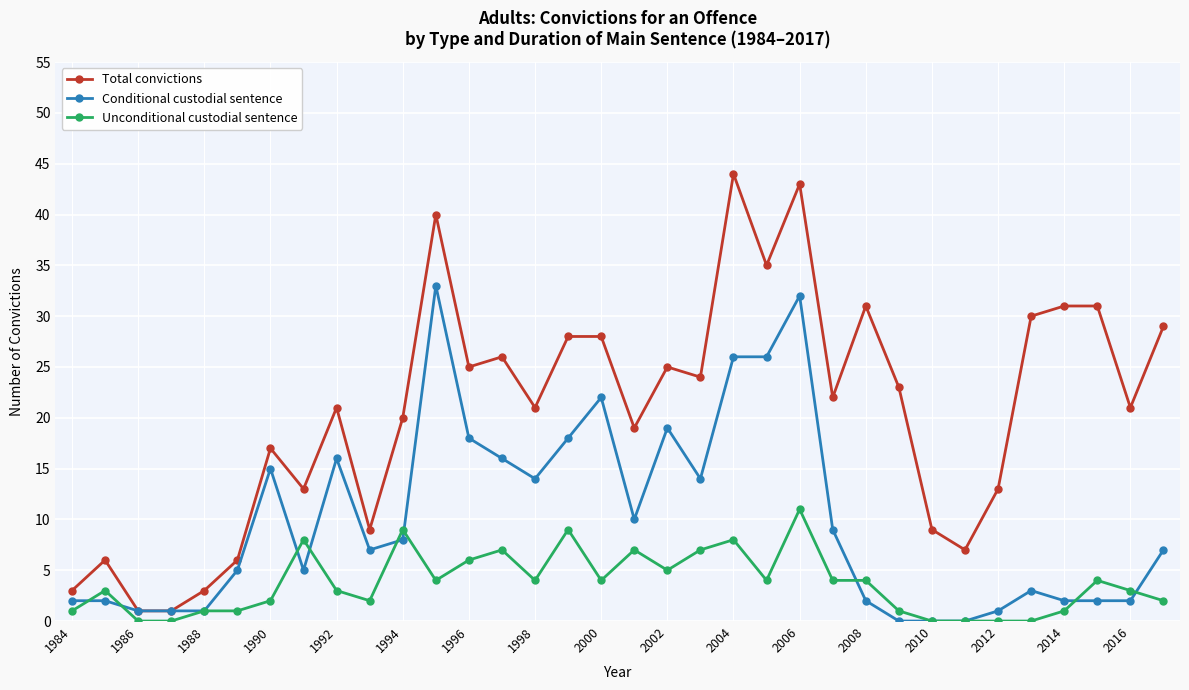

Reading right to left, what are all the values shown in this chart?

Total convictions: 29	21	31	31	30	13	7	9	23	31	22	43	35	44	24	25	19	28	28	21	26	25	40	20	9	21	13	17	6	3	1	1	6	3
Conditional custodial sentence: 7	2	2	2	3	1	0	0	0	2	9	32	26	26	14	19	10	22	18	14	16	18	33	8	7	16	5	15	5	1	1	1	2	2
Unconditional custodial sentence: 2	3	4	1	0	0	0	0	1	4	4	11	4	8	7	5	7	4	9	4	7	6	4	9	2	3	8	2	1	1	0	0	3	1